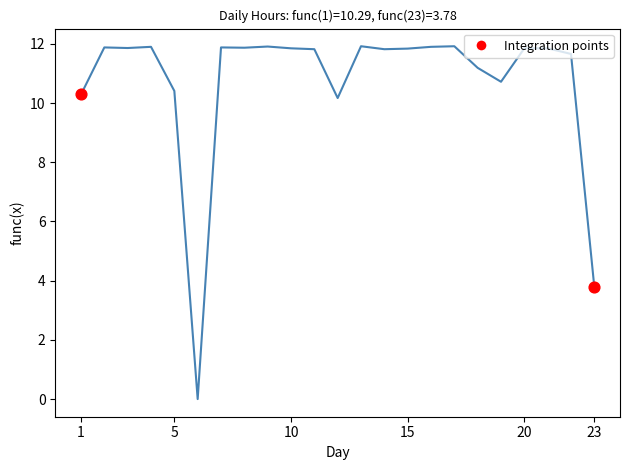

What is the maximum value shown in the chart?

11.9